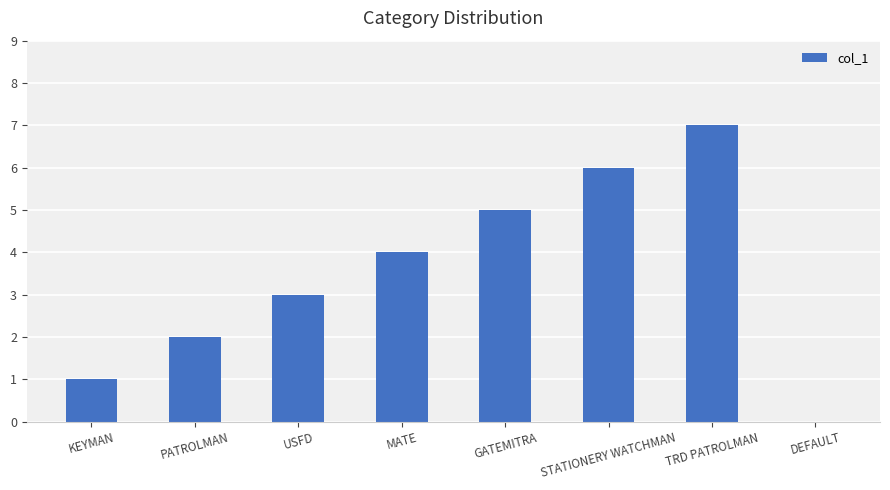

Does the chart contain stacked bars?

No